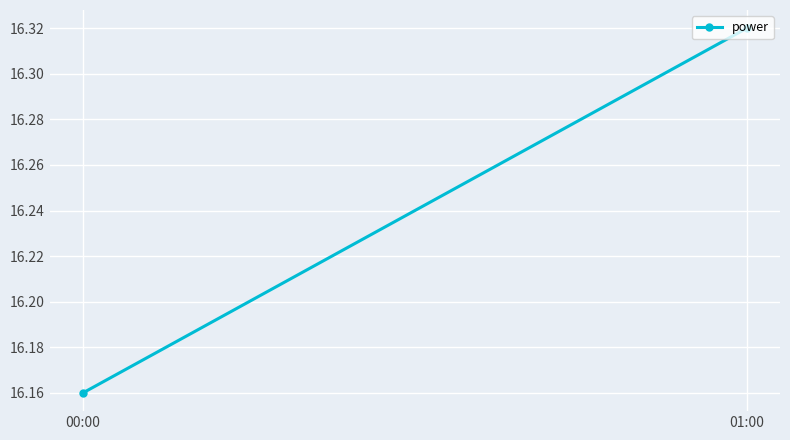

Between 01:00 and 00:00, which is larger?

01:00